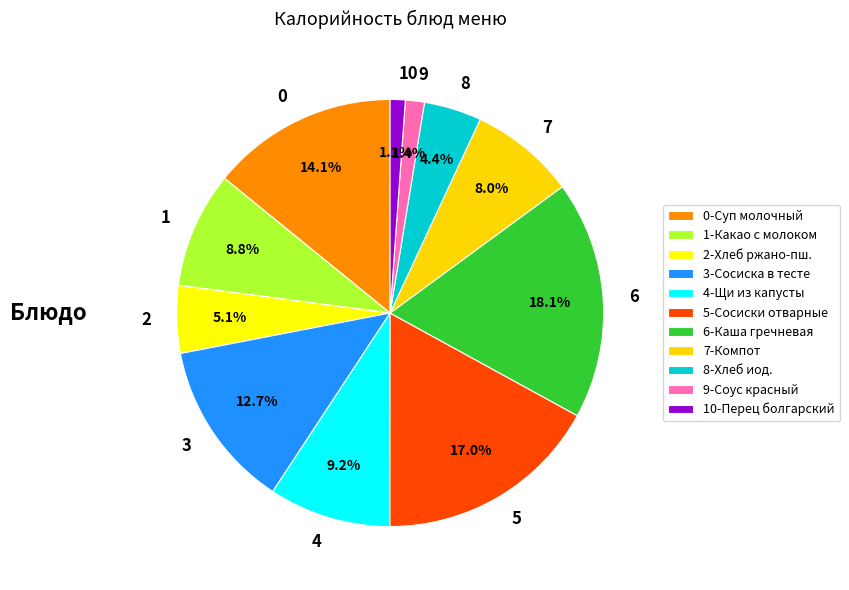

Does any single category account for the majority?

No